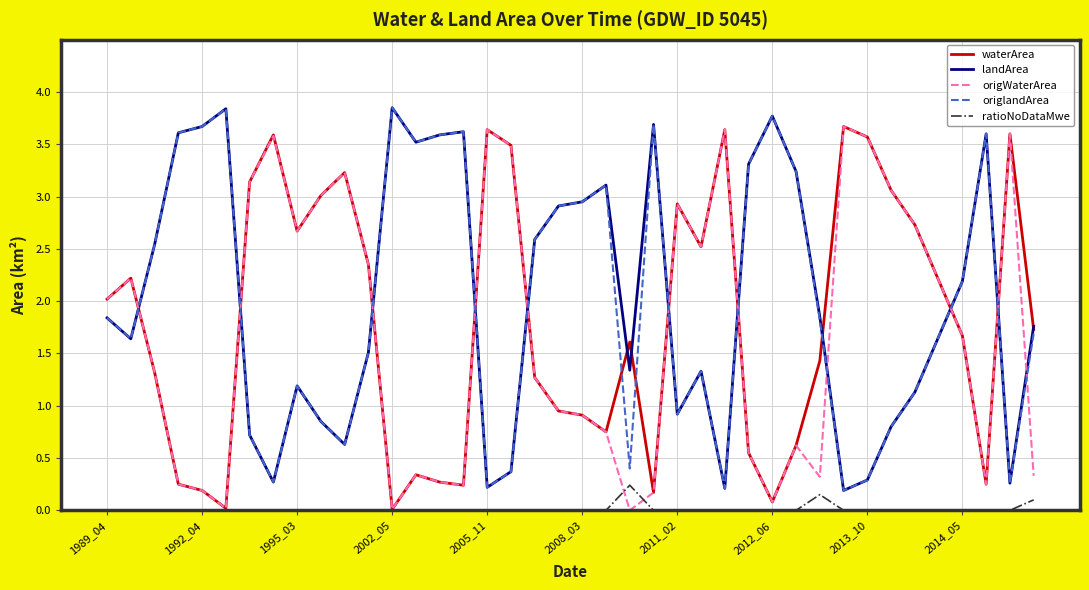

True or false: ratioNoDataMwe and landArea cross at least once.

False